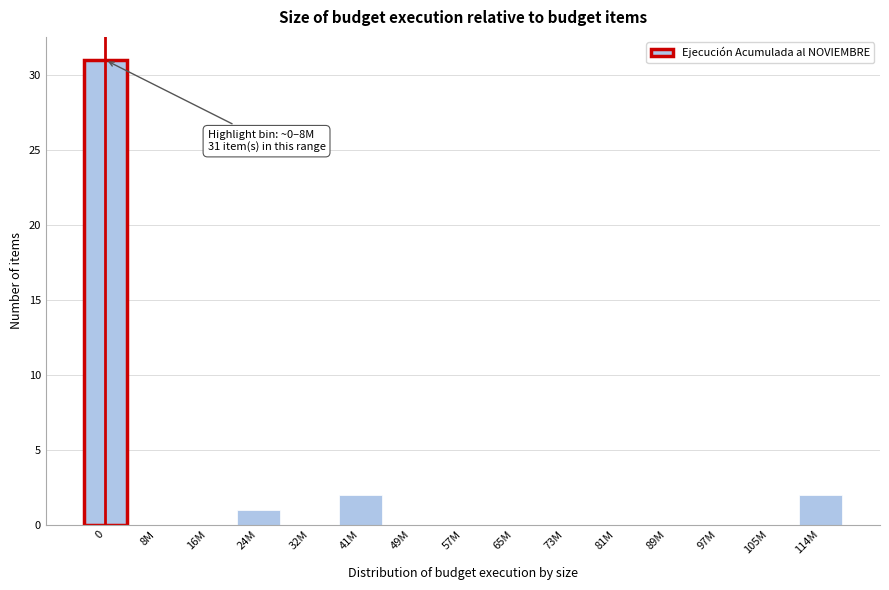

Reading right to left, transcribe all the data shown in this chart.

114M=2	105M=0	97M=0	89M=0	81M=0	73M=0	65M=0	57M=0	49M=0	41M=2	32M=0	24M=1	16M=0	8M=0	0=31